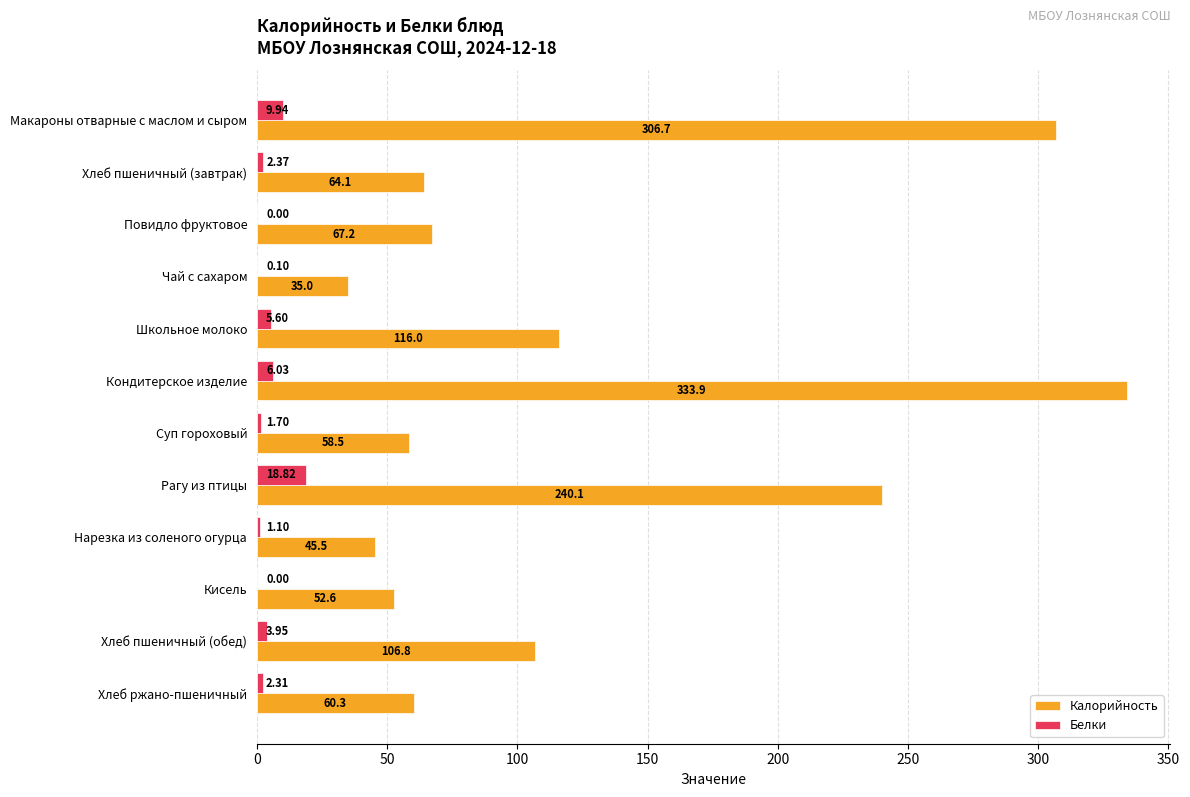

What is the sum of all Белки values?

51.9